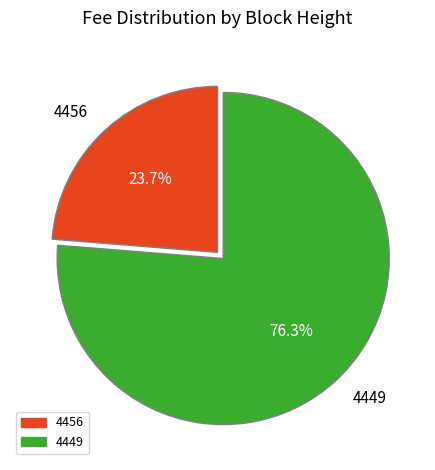

What is the total percentage of 4456 and 4449?

100.0%